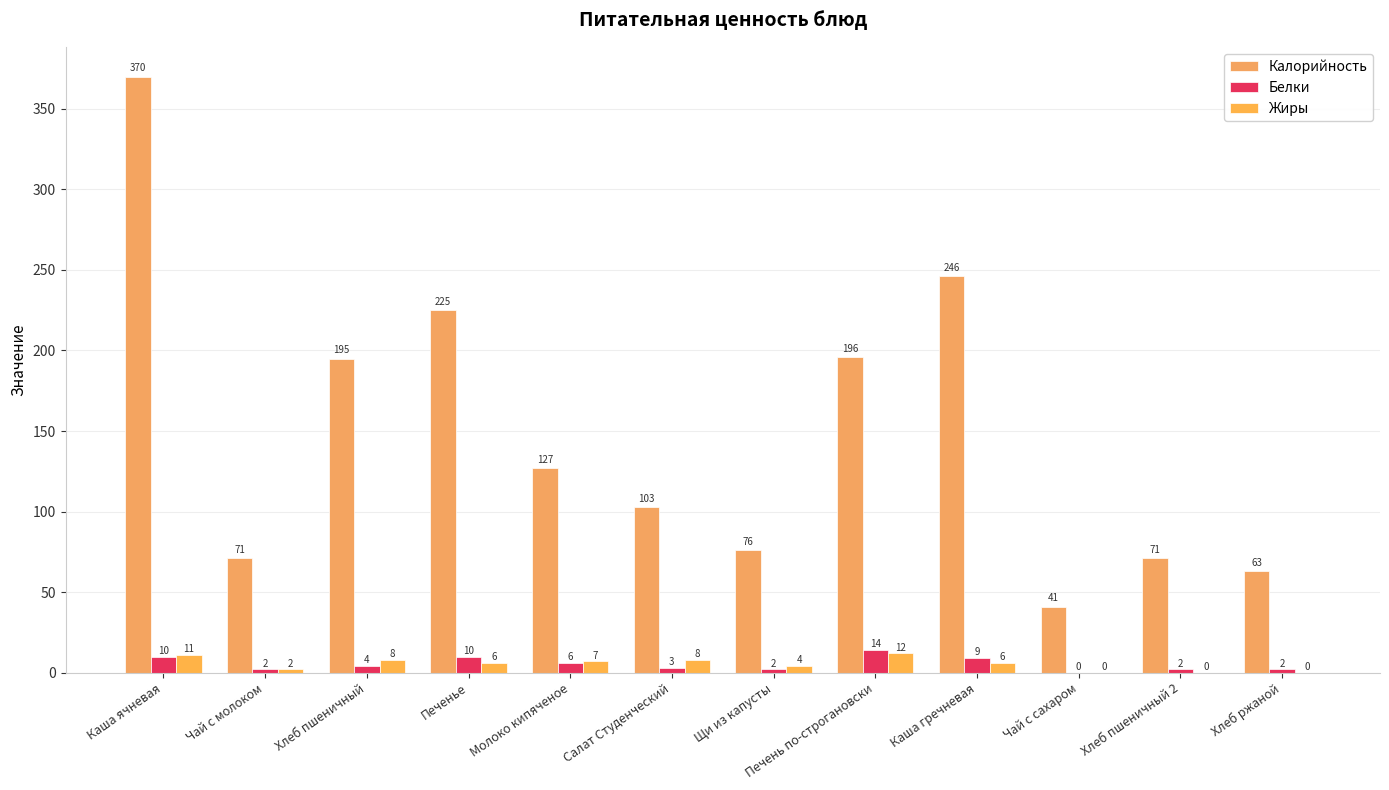

What is the label of the 11th bar from the left?

Хлеб пшеничный 2